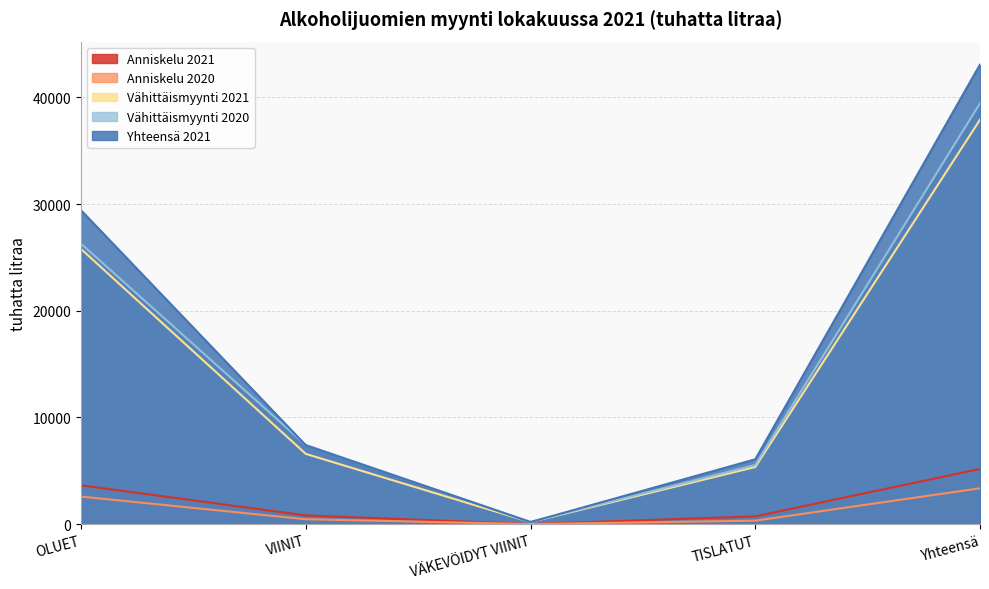

True or false: Yhteensä 2021 and Vähittäismyynti 2021 cross at least once.

False